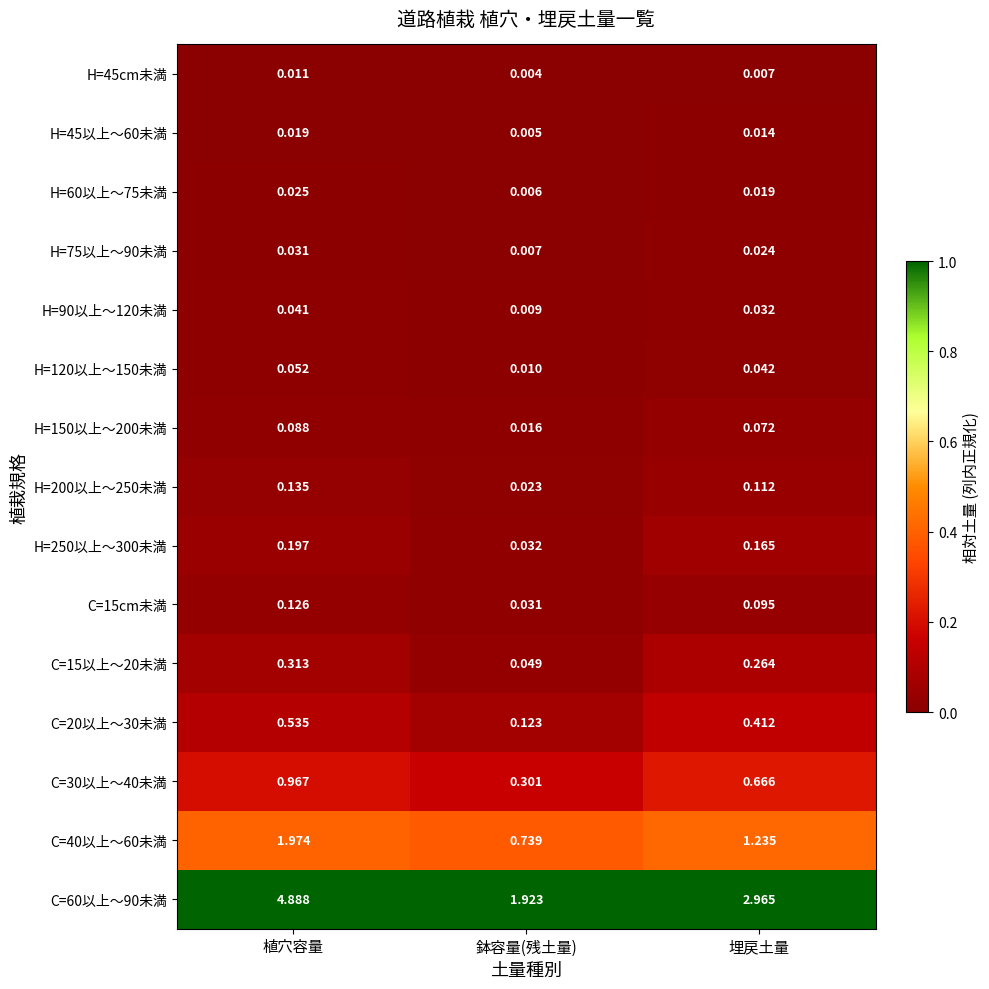

Is the value of H=75以上～90未満 at 埋戻土量 greater than the value of H=60以上～75未満 at 鉢容量(残土量)?

Yes